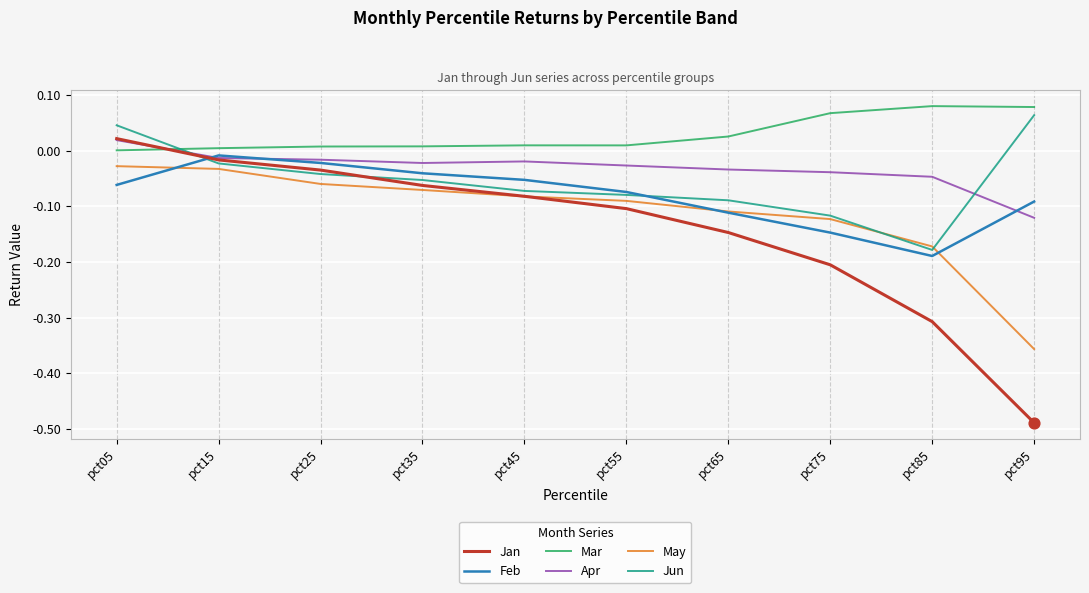

Which series has the widest spread of values?

Jan